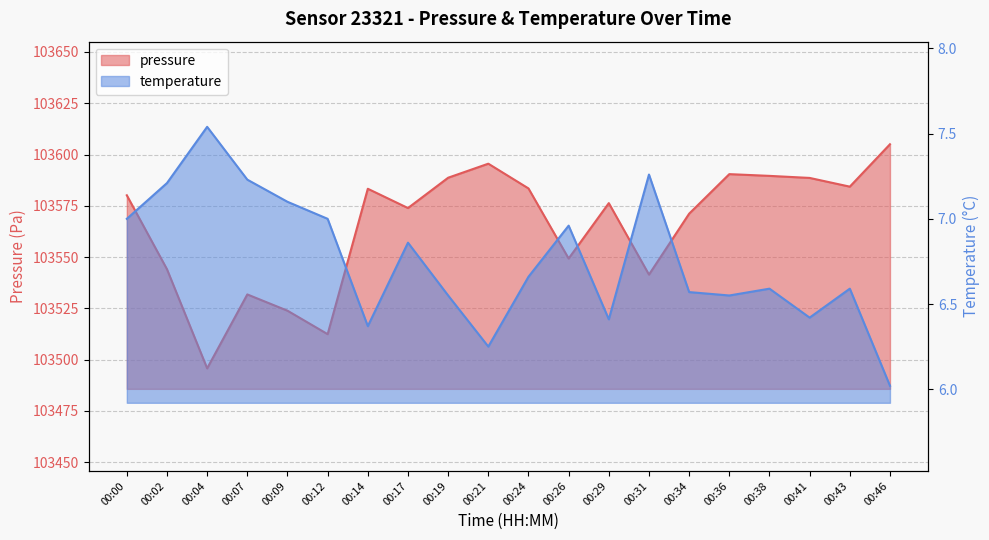

How many lines are shown in the chart?

2